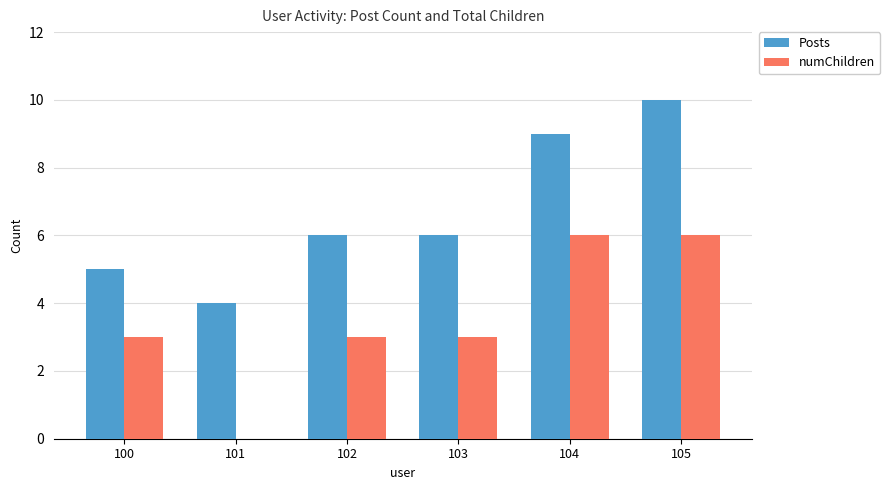

What value does the Posts series have at 104?

9